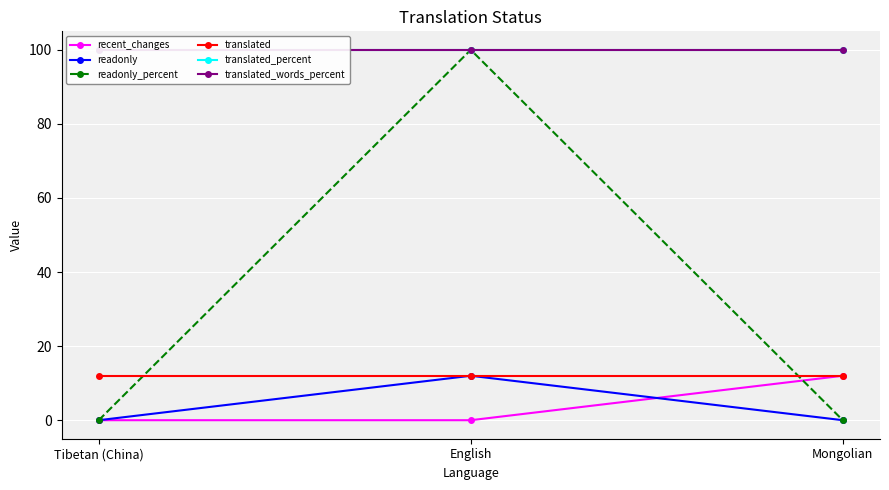

Is it true that translated equals 12 at English?

True